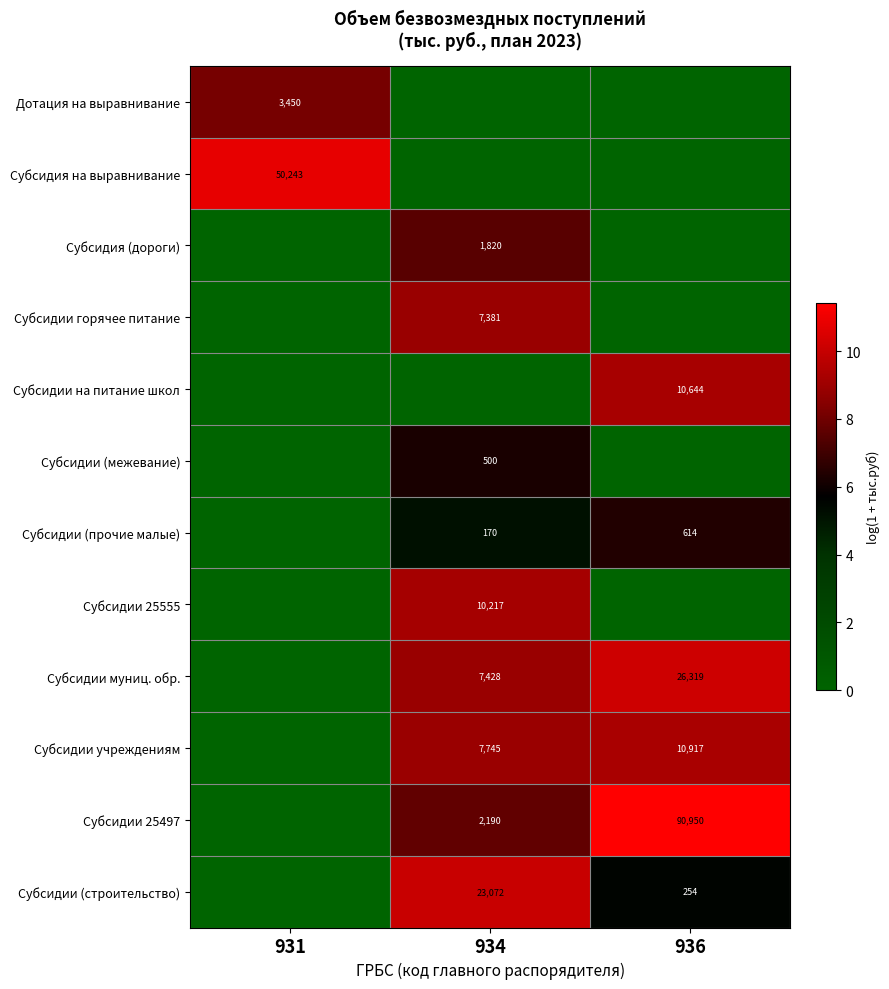

What is the total value across all series at 934?

72.6